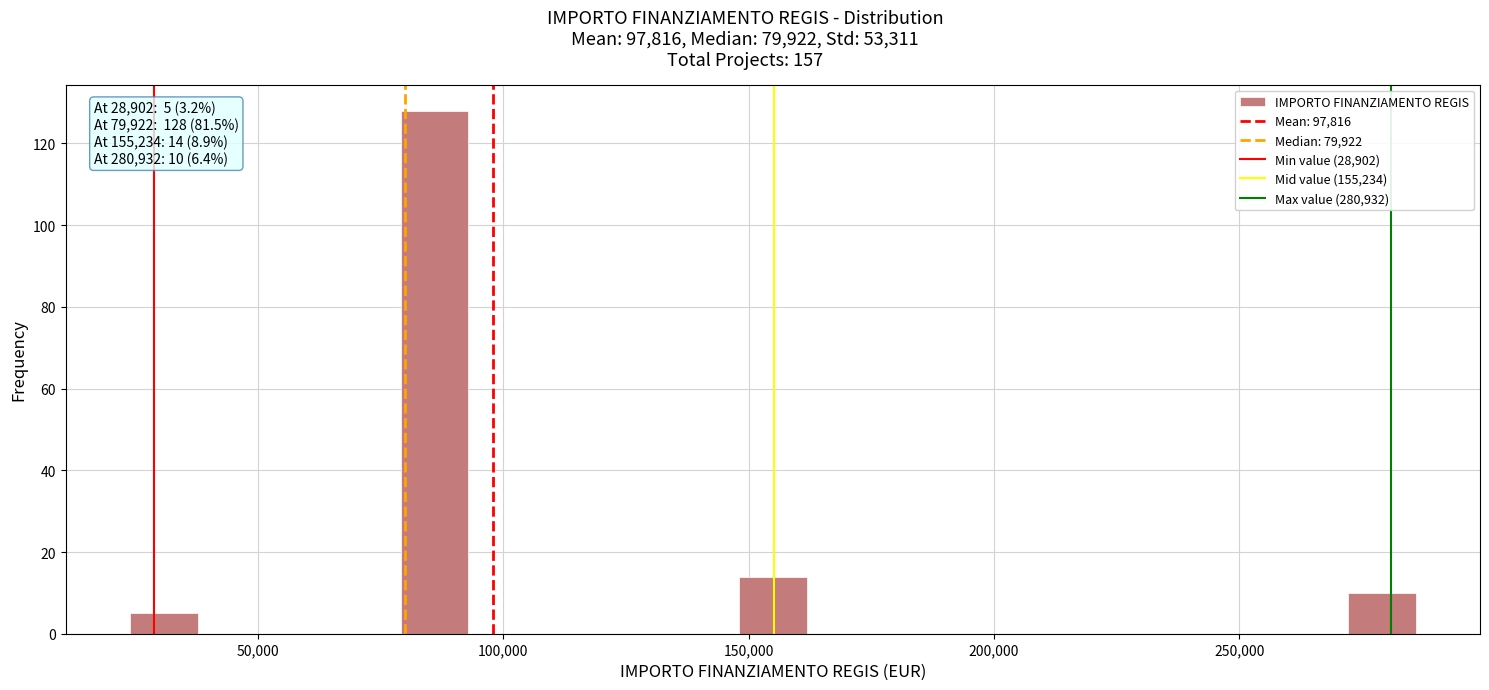

Around what value on the x-axis is the tallest bar? Give the approximate position of its centre, as read against the axis.

85000